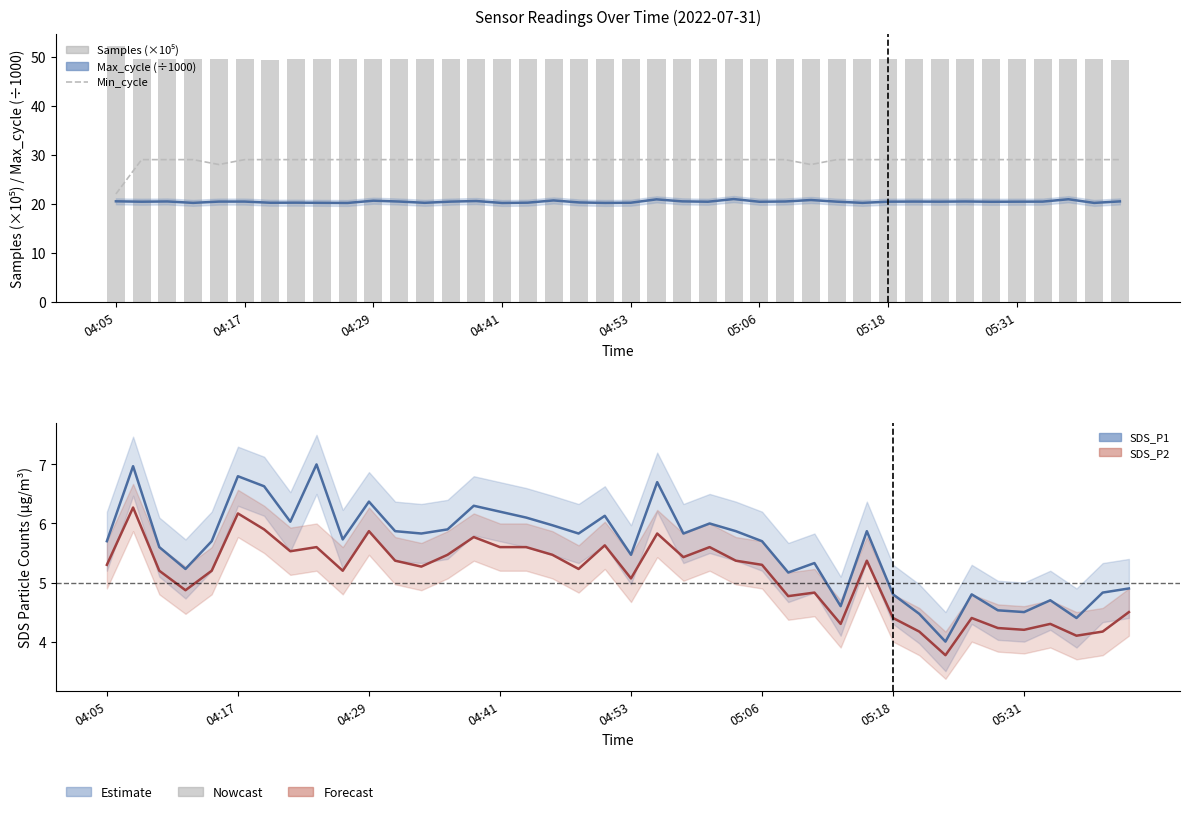

True or false: SDS_P1 has a value of 6.1 at 16.

True